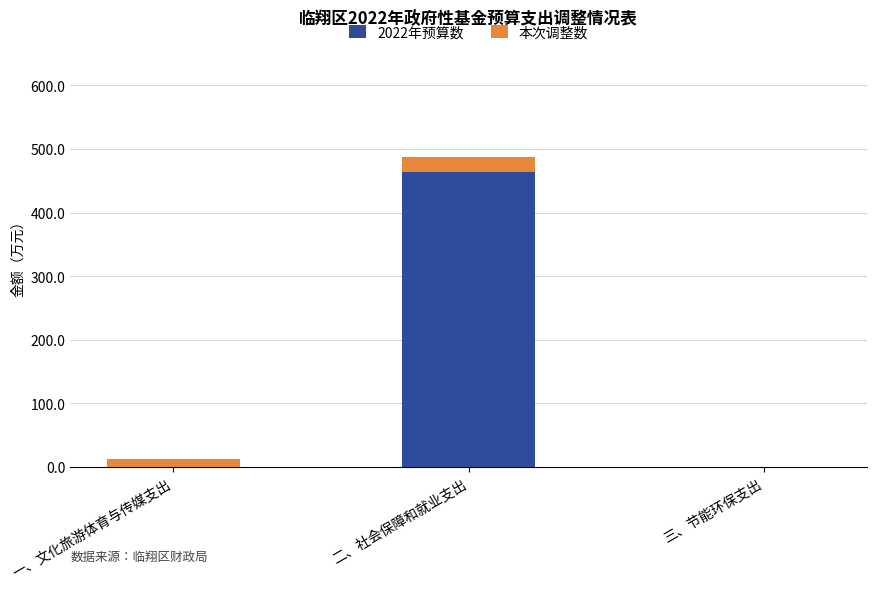

What are all the series names shown in the legend?

2022年预算数, 本次调整数